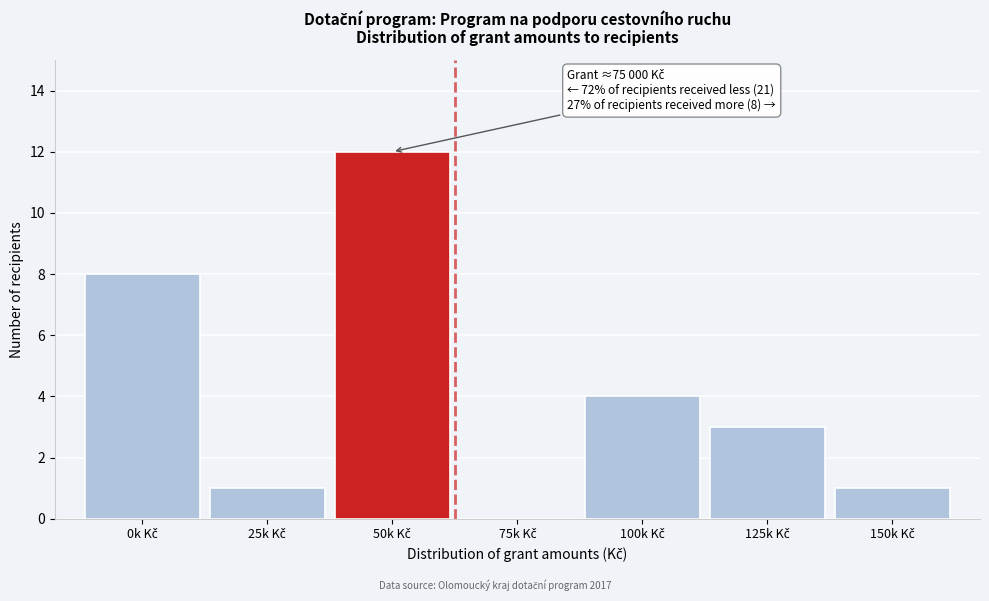

What is the sum of all values?

29